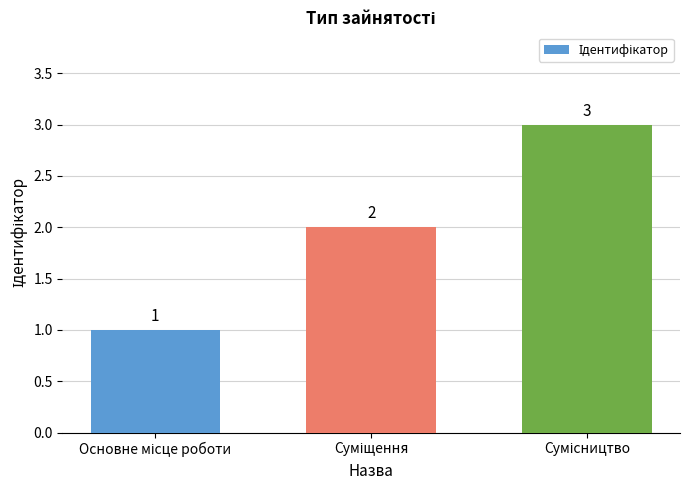

Count the values in the range 1 to 3.

3